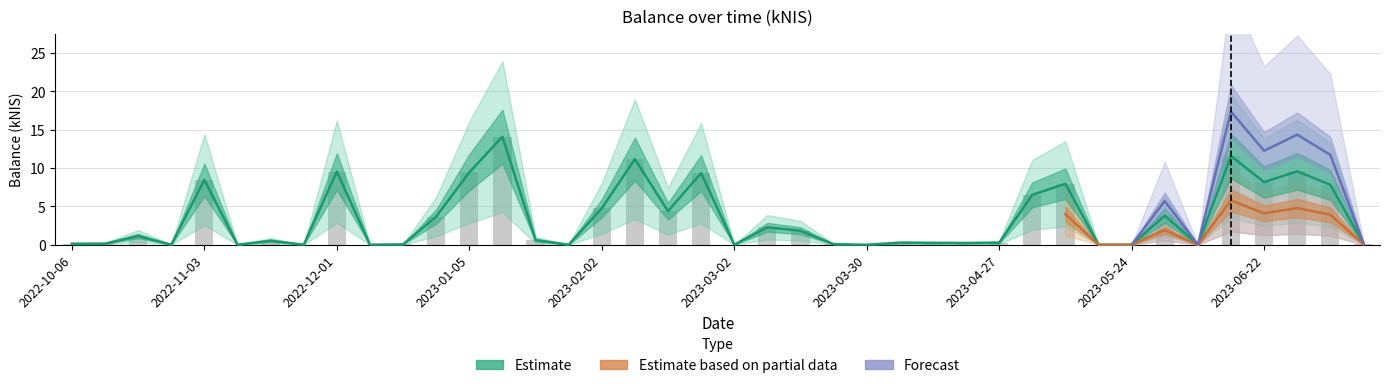

The Estimate based on partial data series shows 7.8 at 2023-07-06. True or false?

True